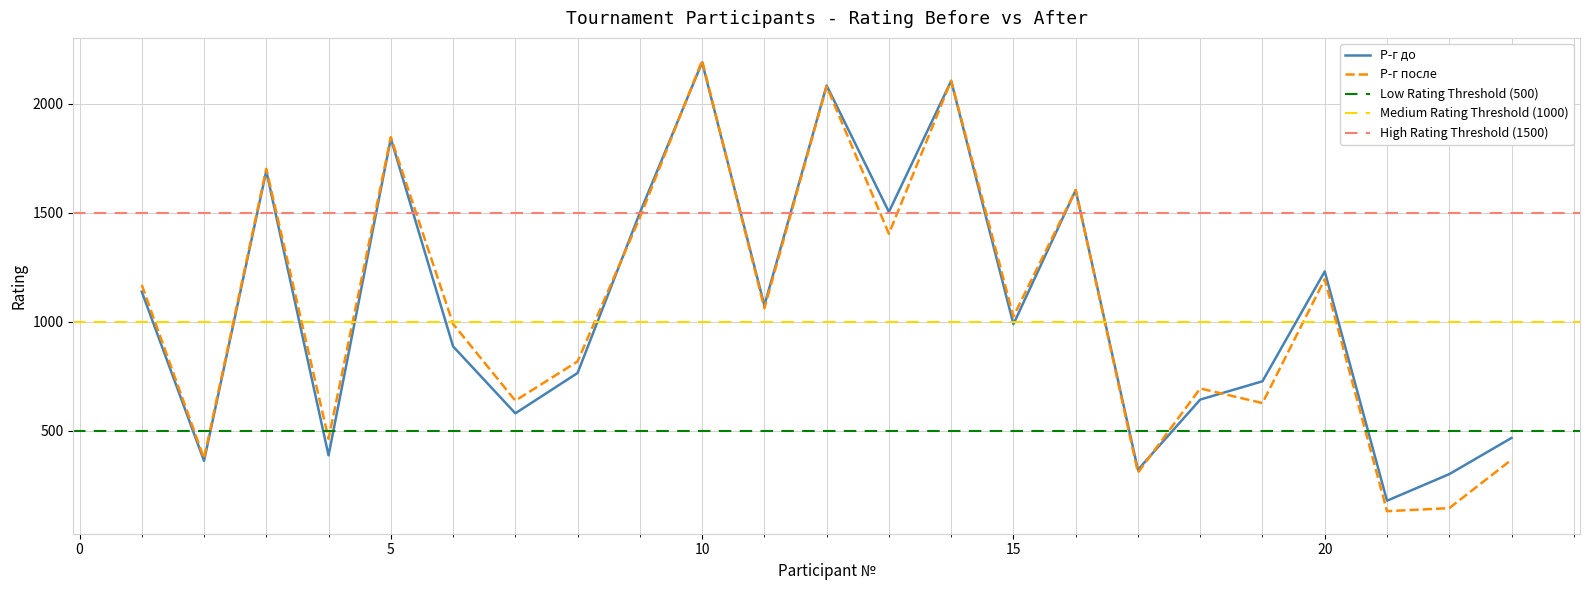

What is the difference between the Р-г после values at 1 and 10?

1030